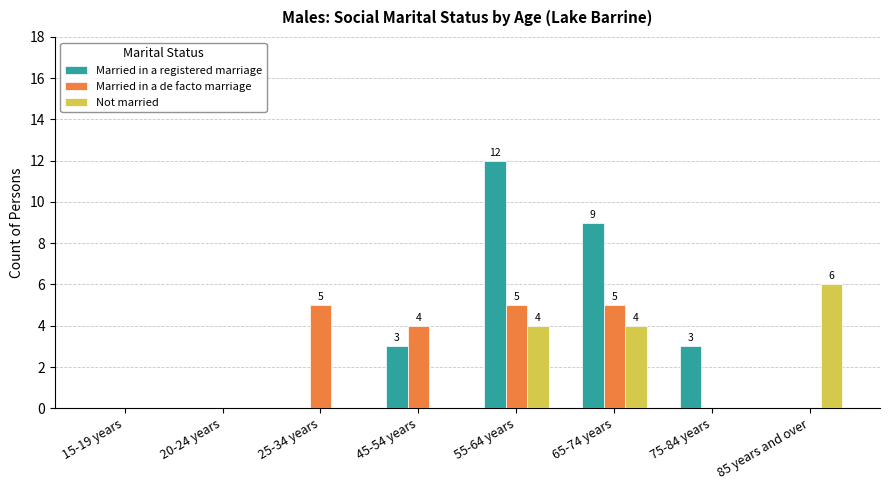

Which series changed the most between 65-74 years and 75-84 years?

Married in a registered marriage